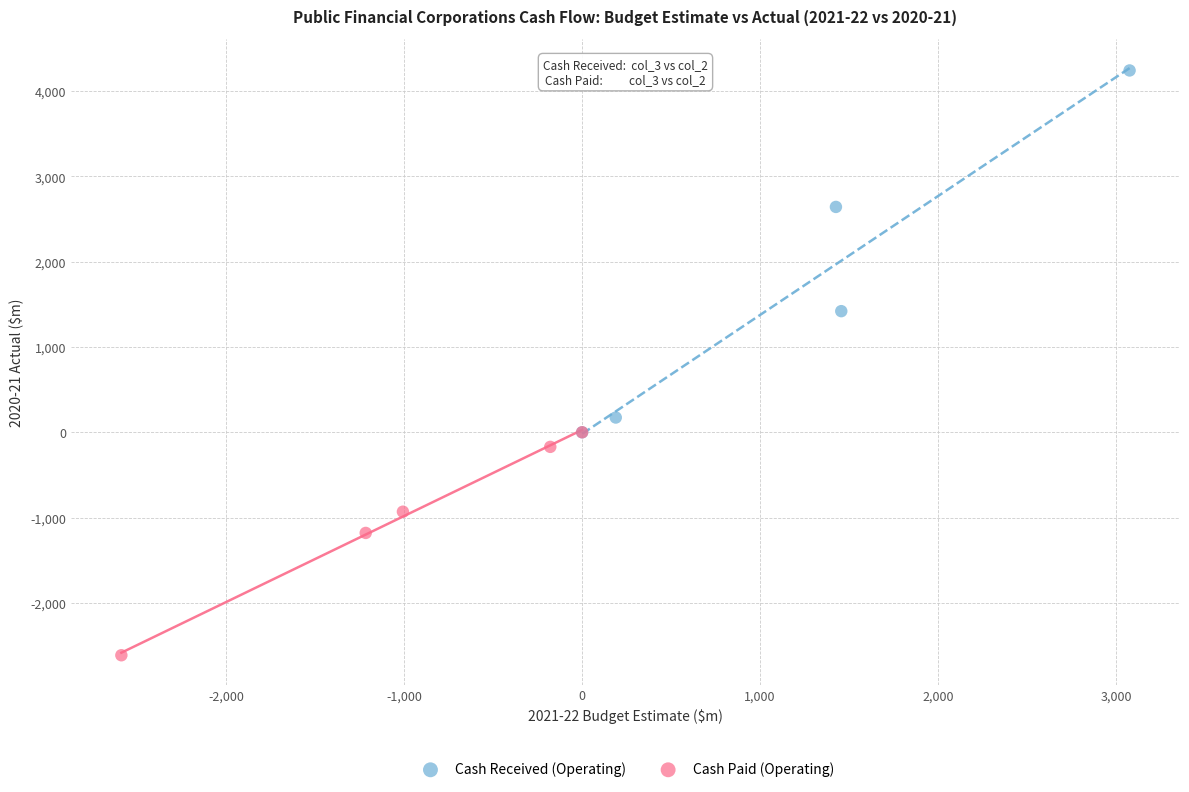

Which series has the largest Y range (max minus min)?

Cash Received (Operating)